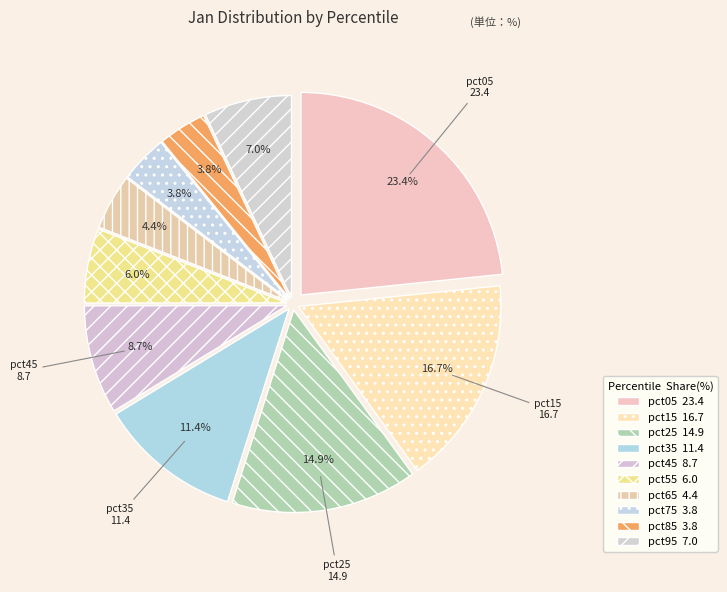

How many segments does this pie chart have?

10